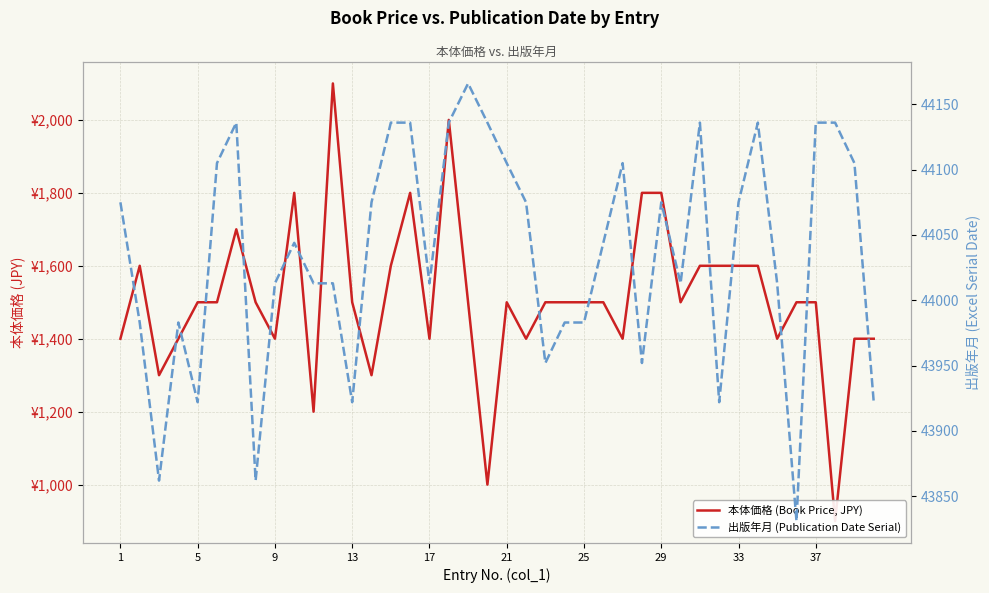

True or false: 出版年月 (Publication Date Serial) and 本体価格 (Book Price, JPY) cross at least once.

False